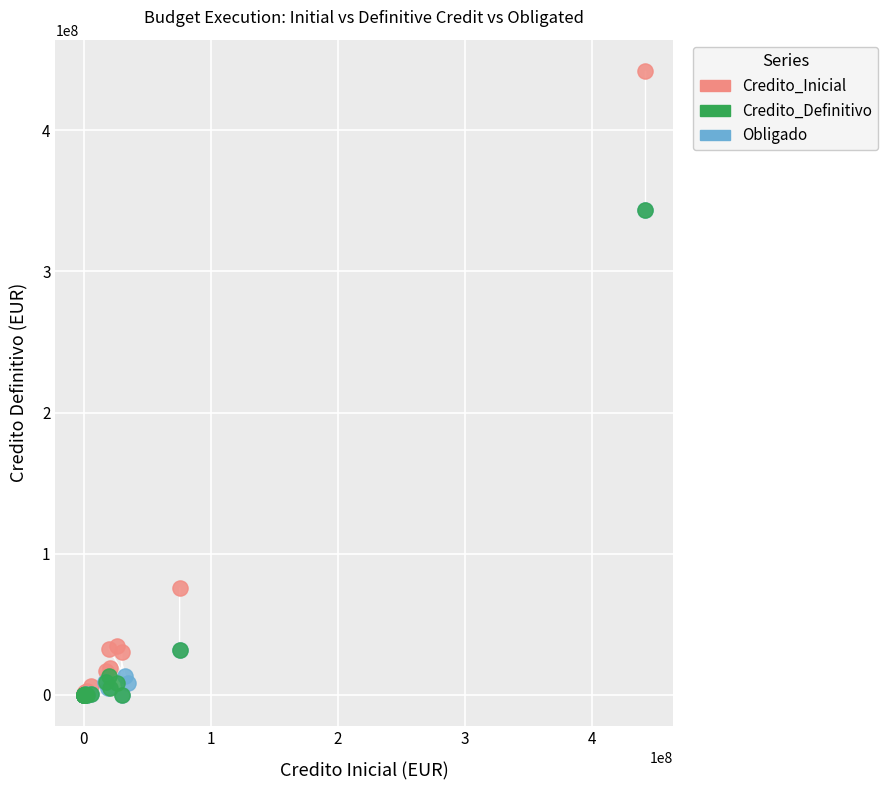

Which series contains the highest Y value?

Credito_Inicial